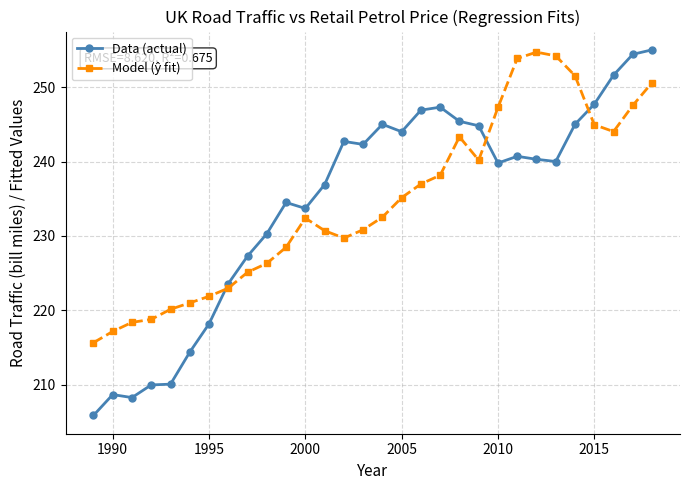

What is the lowest value of the Data (actual) series?

205.9